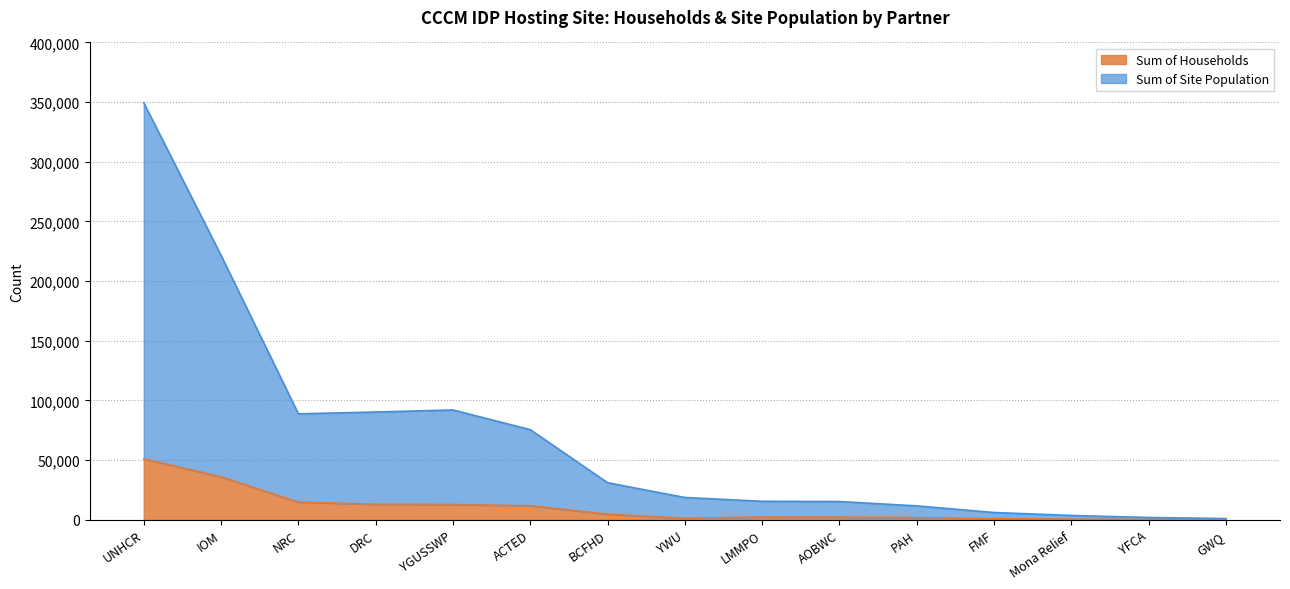

Reading left to right, transcribe all the data shown in this chart.

Sum of Households: 51077	36016	14824	12986	12793	11786	4654	1313	2342	2186	1840	985	553	281	162
Sum of Site Population: 349401	221526	88786	90304	92019	75531	31053	18667	15474	15288	11648	6096	3604	1916	1019